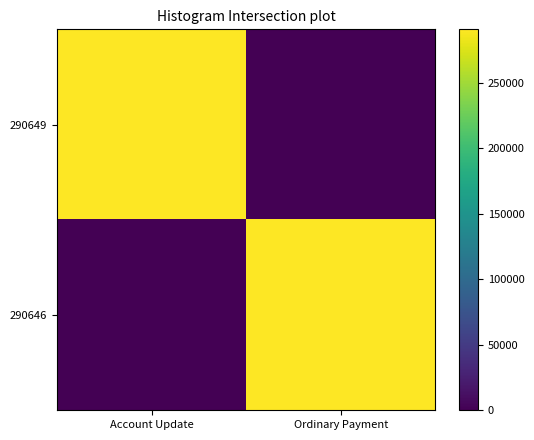

Reading left to right, what are all the values shown in this chart?

290649: Account Update=290649	Ordinary Payment=0
290646: Account Update=0	Ordinary Payment=290646